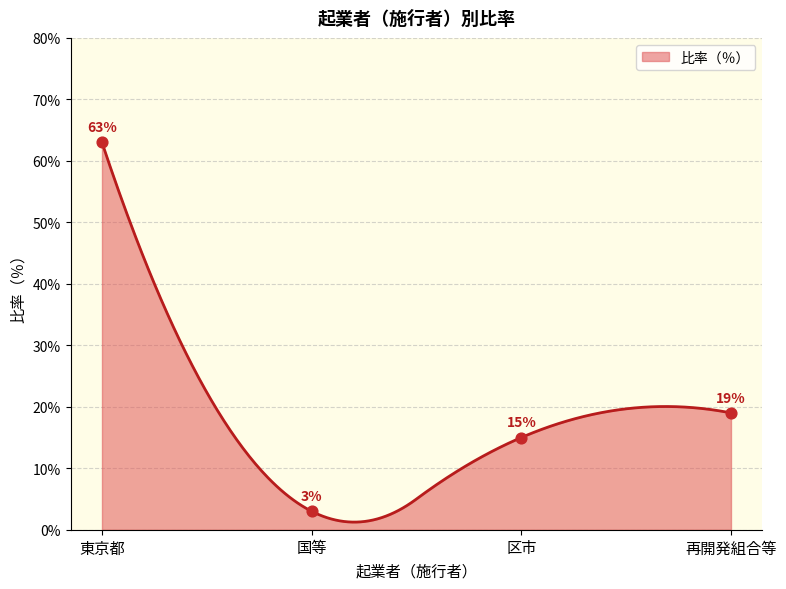

Which has a higher value, 再開発組合等 or 区市?

再開発組合等